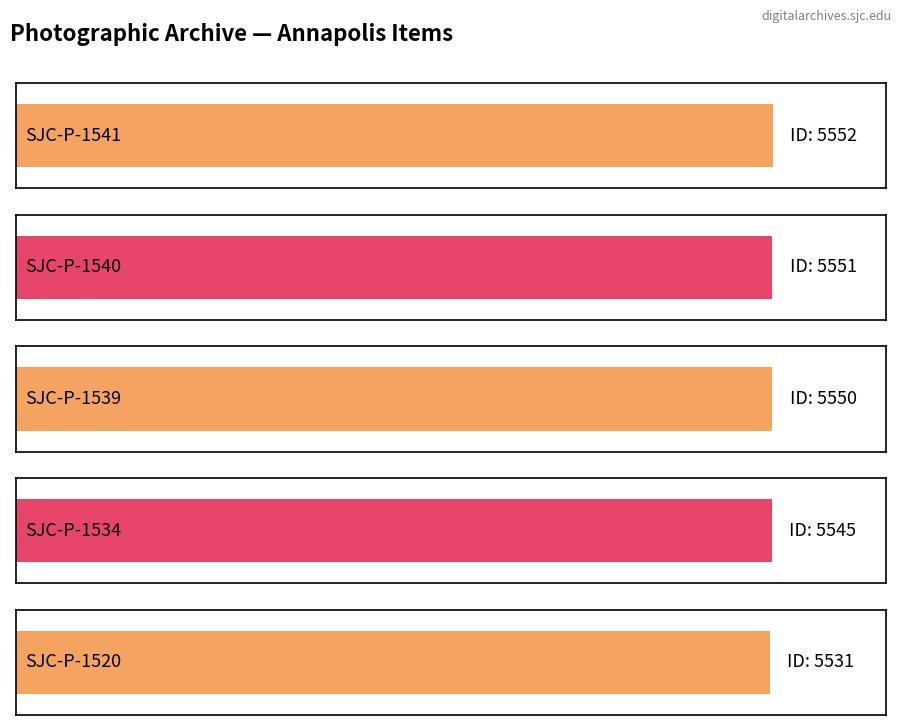

How many data points are less than 5550?

2